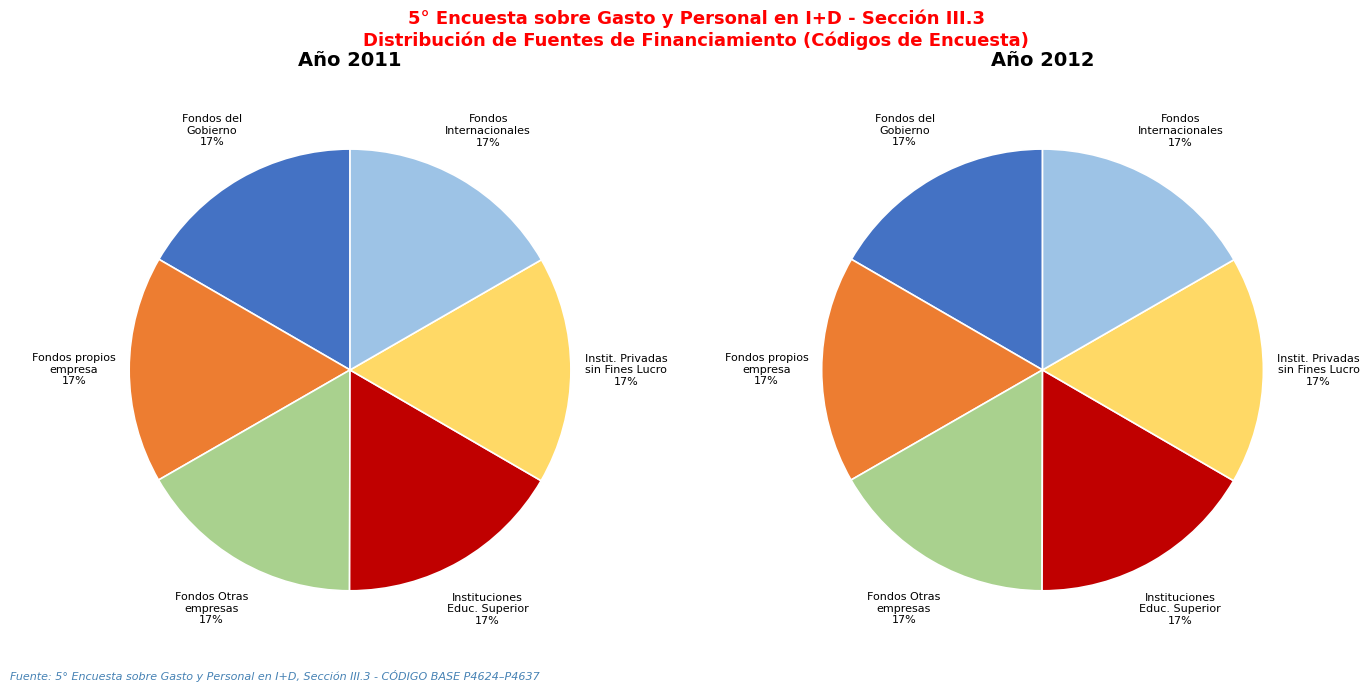

What is the largest slice in the pie chart?

Fondos Internacionales